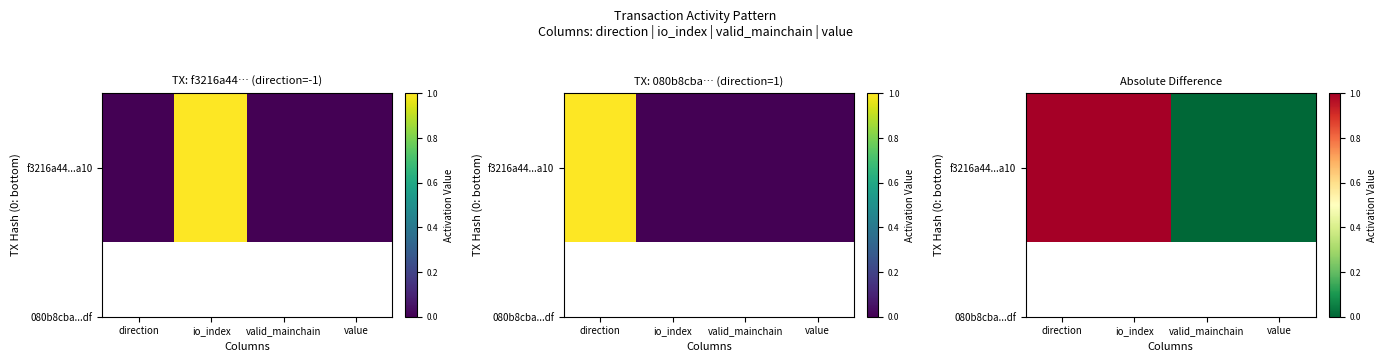

What is the change in value from io_index to valid_mainchain?

-1